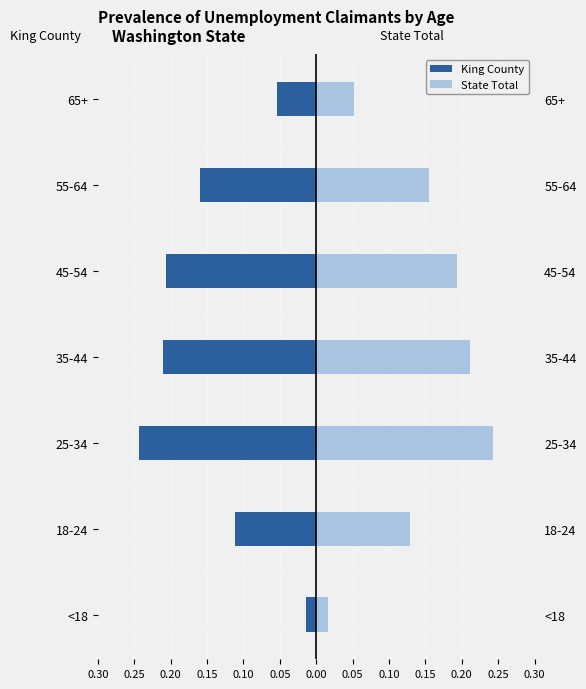

What are all the series names shown in the legend?

King County, State Total